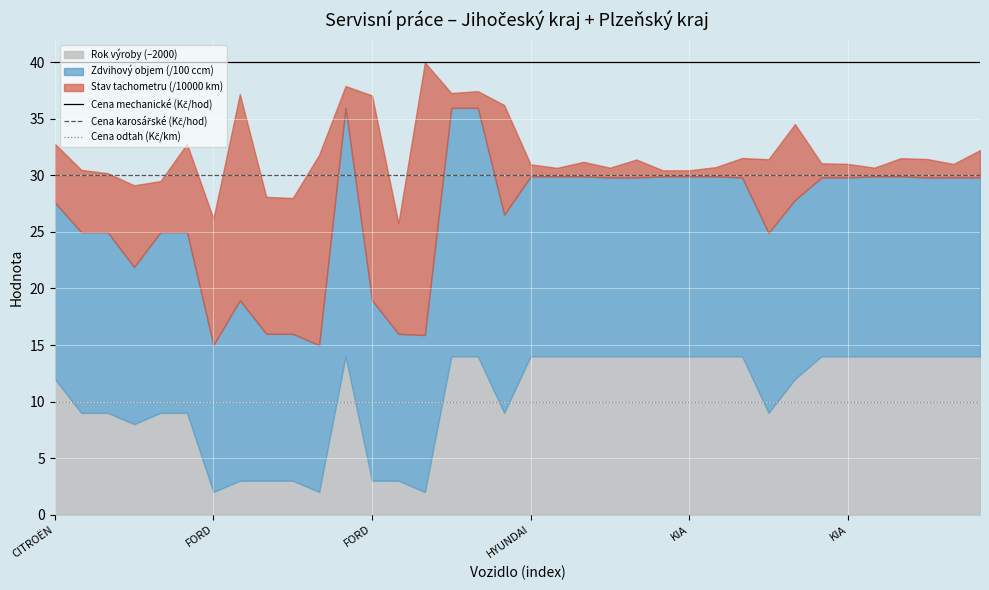

Is the value of Cena mechanické (Kč/hod) at 25 greater than the value of Cena karosářské (Kč/hod) at 6?

Yes